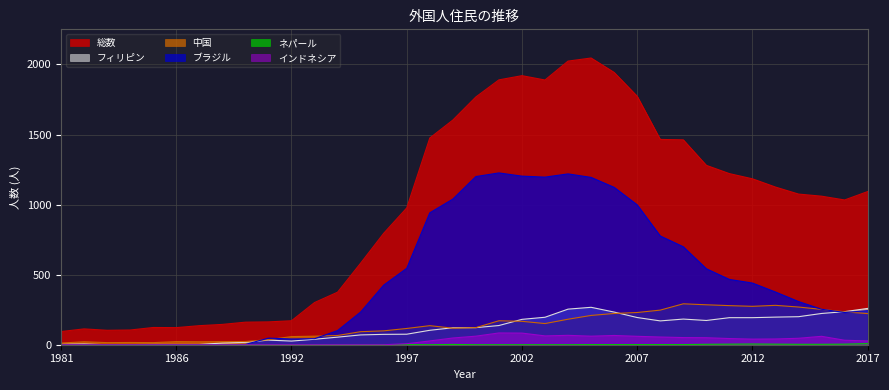

What is the total value across all series at 2017?

1852